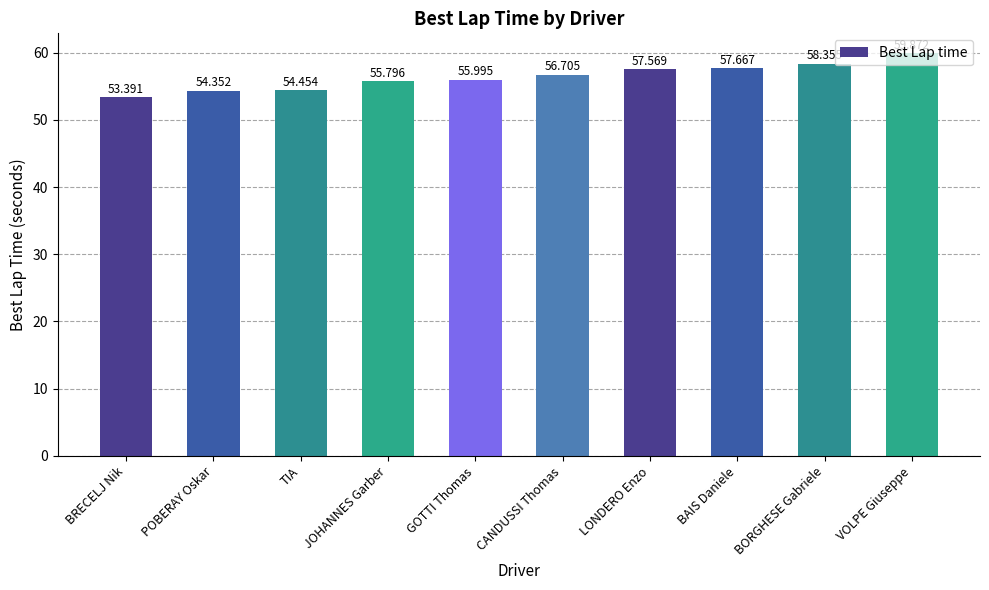

Reading left to right, transcribe all the data shown in this chart.

BRECELJ Nik=53.4	POBERAY Oskar=54.4	TIA=54.5	JOHANNES Garber=55.8	GOTTI Thomas=56.0	CANDUSSI Thomas=56.7	LONDERO Enzo=57.6	BAIS Daniele=57.7	BORGHESE Gabriele=58.4	VOLPE Giuseppe=59.9